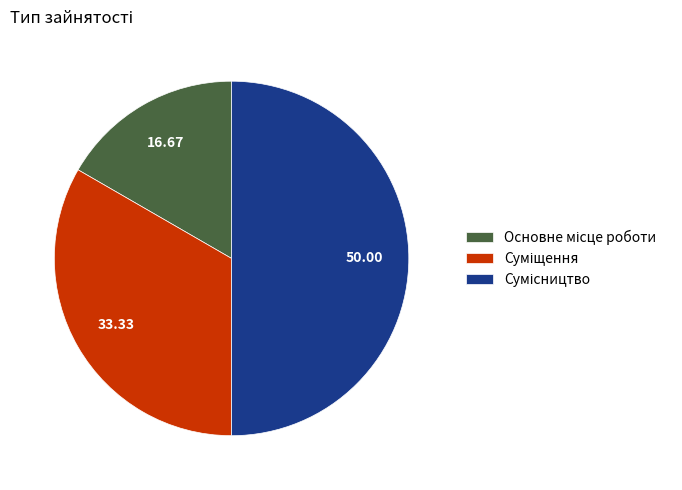

True or false: Сумісництво accounts for 56% of the total.

False